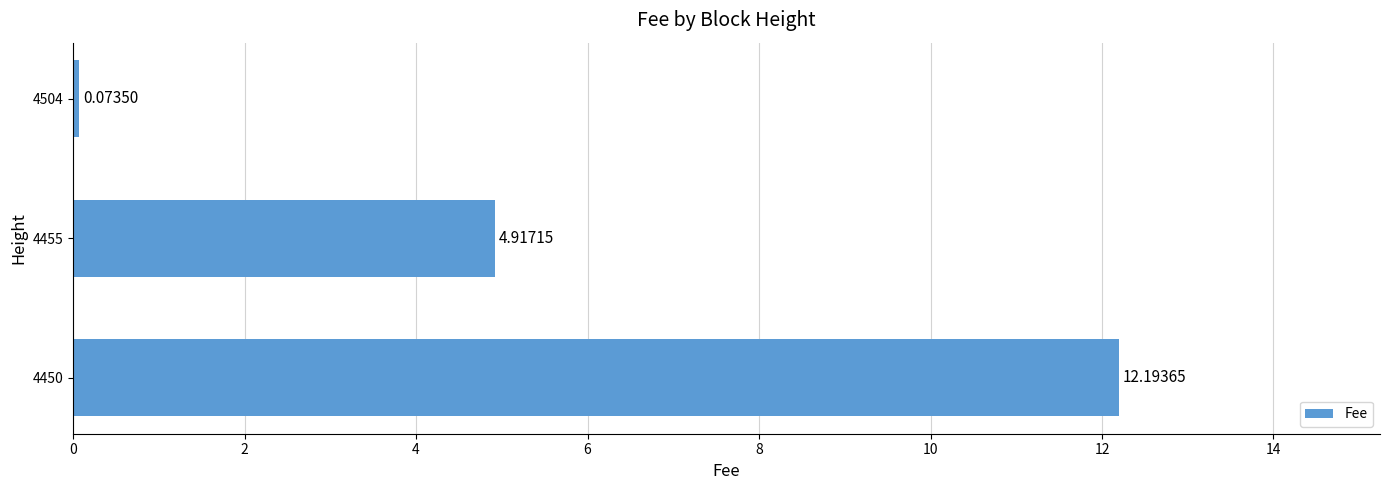

Are the bars horizontal?

Yes